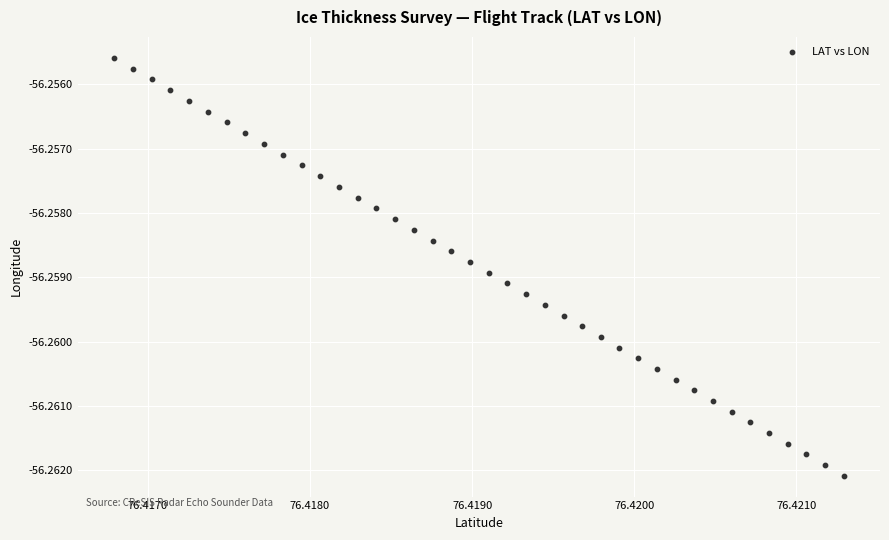

How many data points are displayed?

40